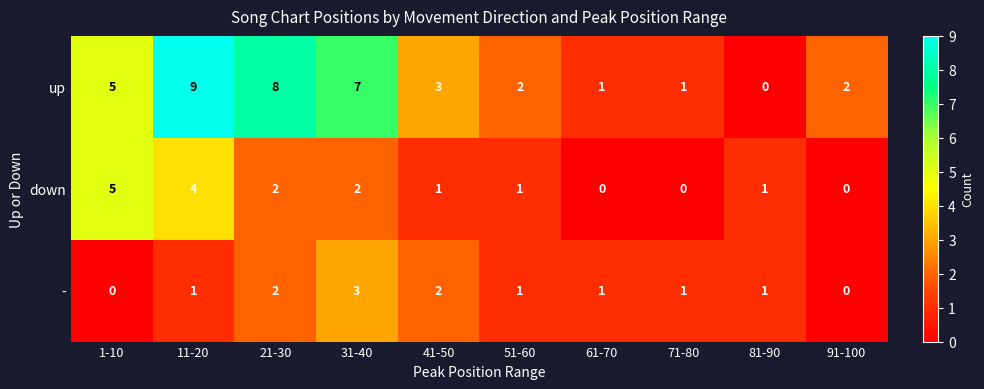

Which series has the widest spread of values?

up